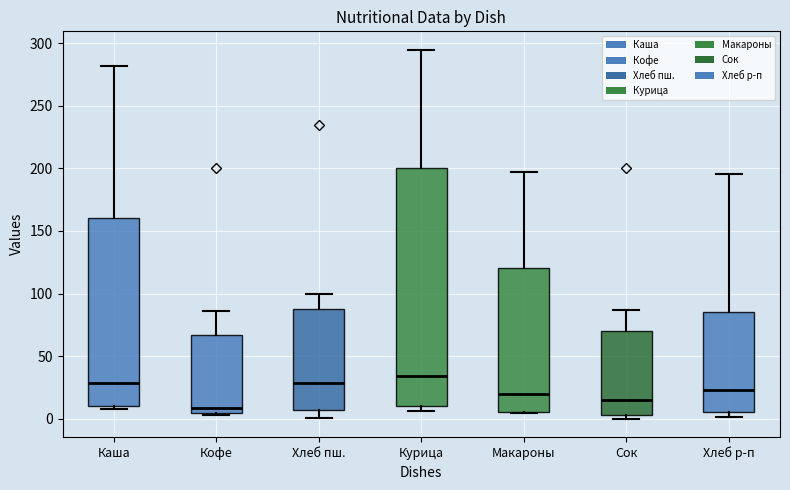

Which box's median line is the highest?

Курица